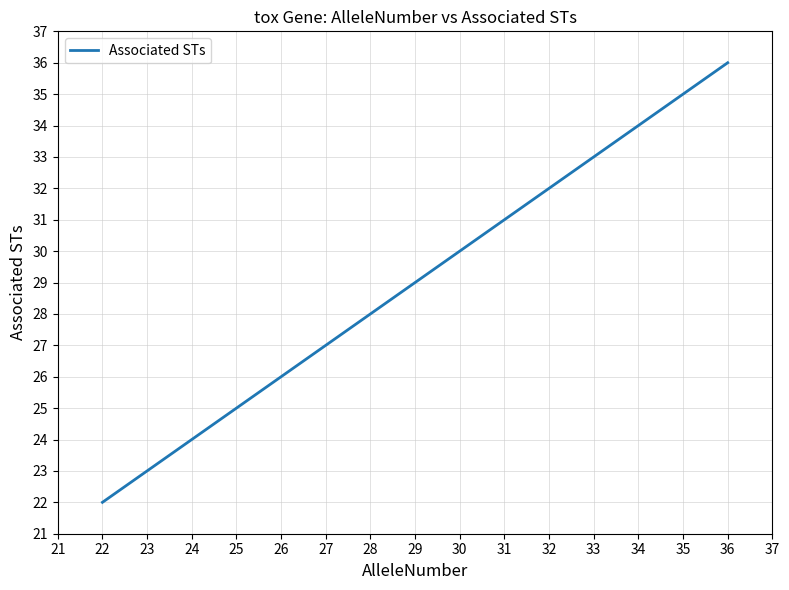

What is the difference between the maximum and minimum values?

14